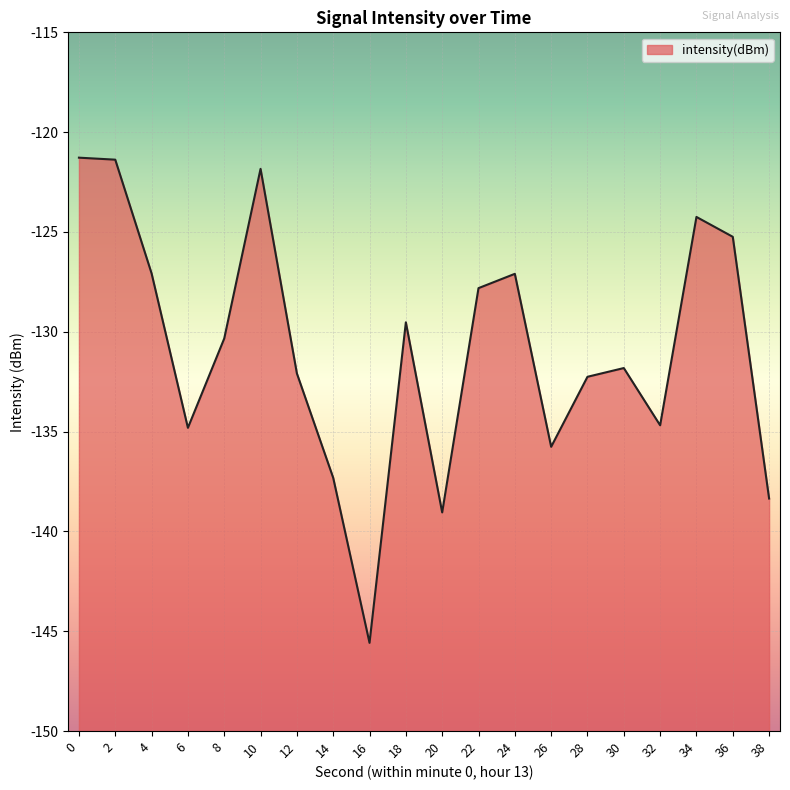

List the labels in order of value, largest first.

0, 2, 10, 34, 36, 4, 24, 22, 18, 8, 30, 12, 28, 32, 6, 26, 14, 38, 20, 16